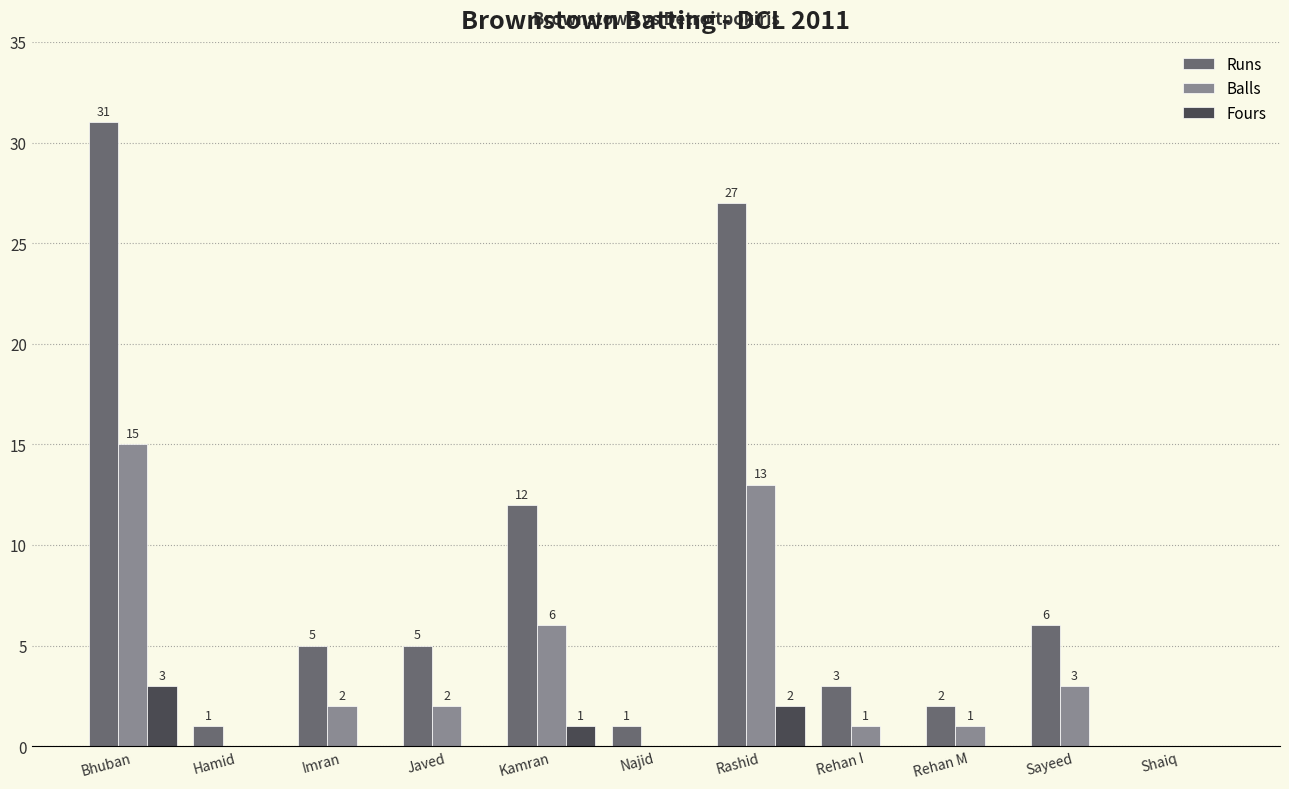

The Balls series shows 15 at Bhuban. True or false?

True